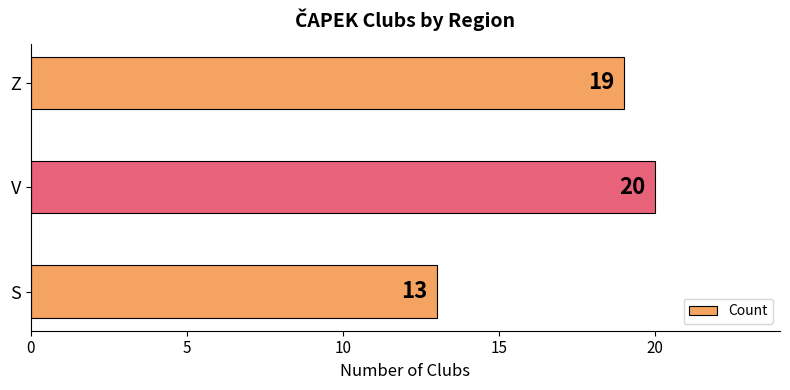

Where is the data nearest to the value 16?

S